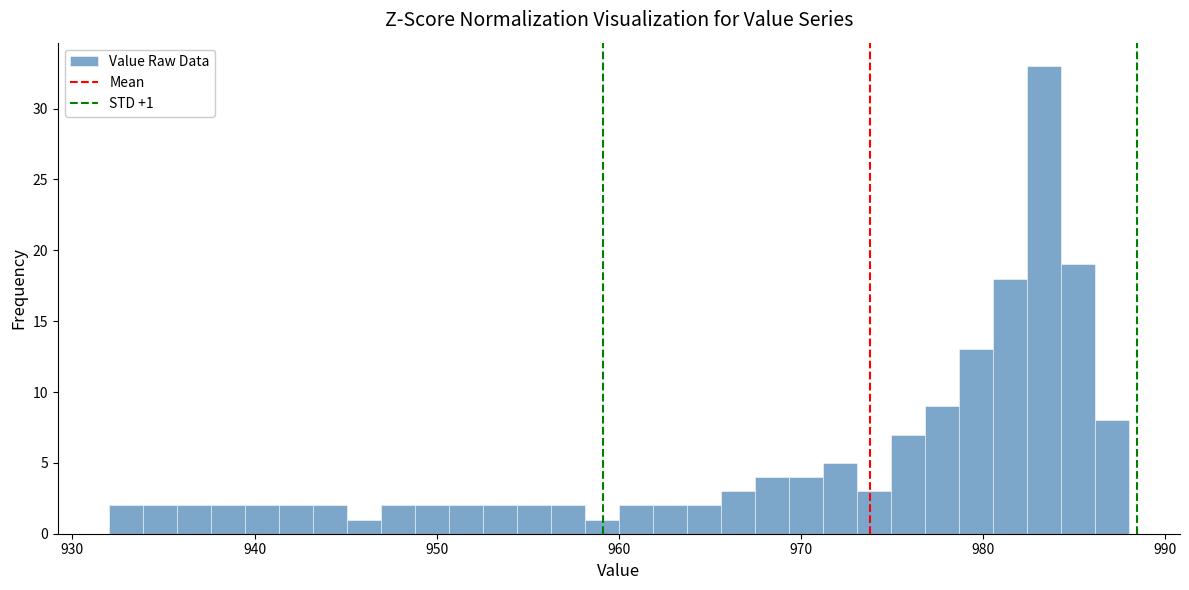

Read against the x-axis, roughly where is the centre of the tallest bar?

983